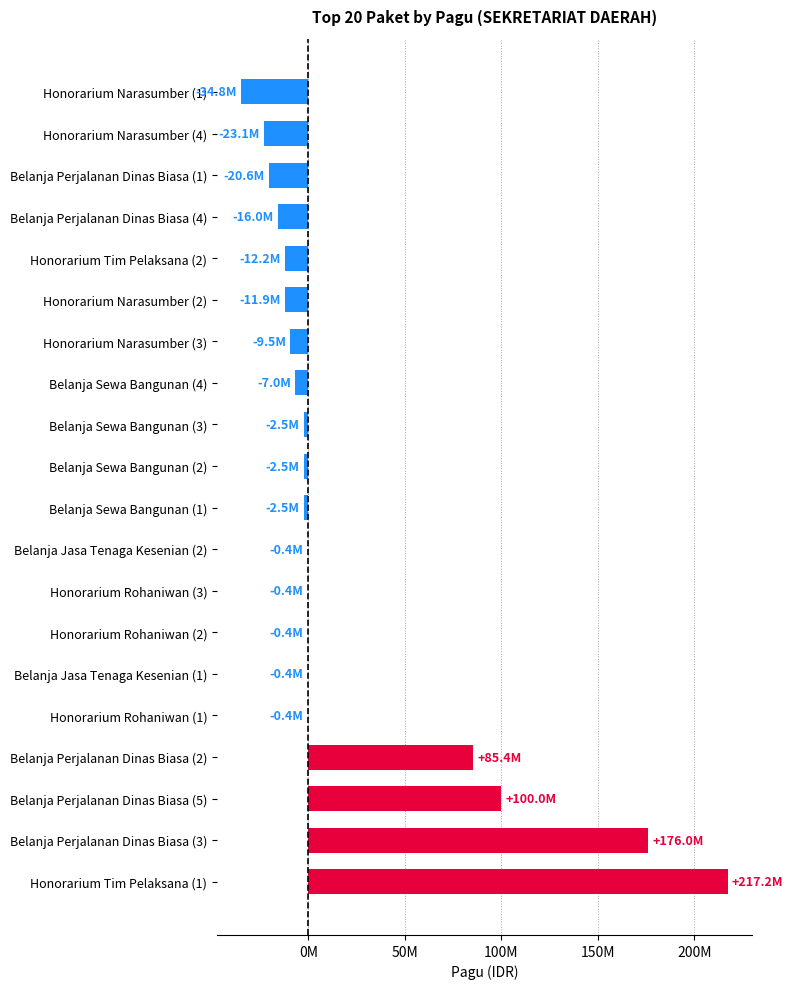

How many bars are there in total?

20